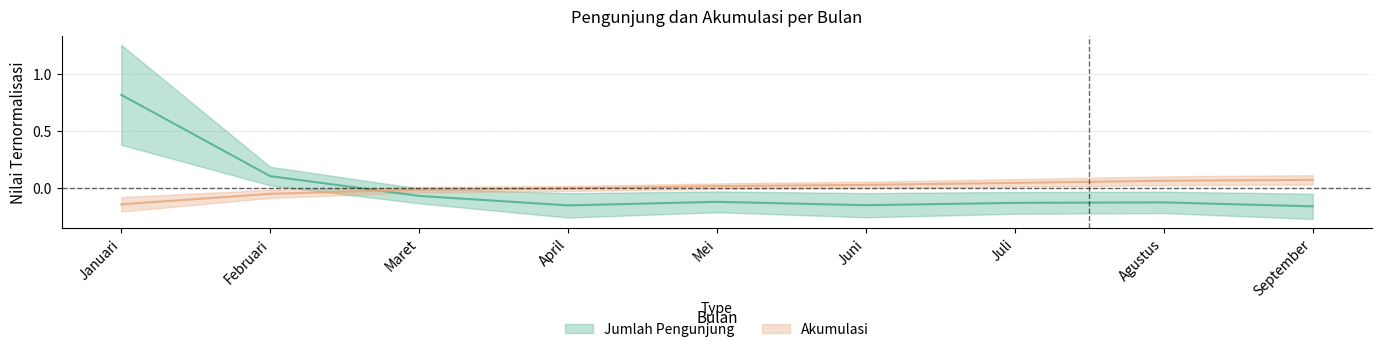

What is the spread (max minus min) of values at Juni?

0.2